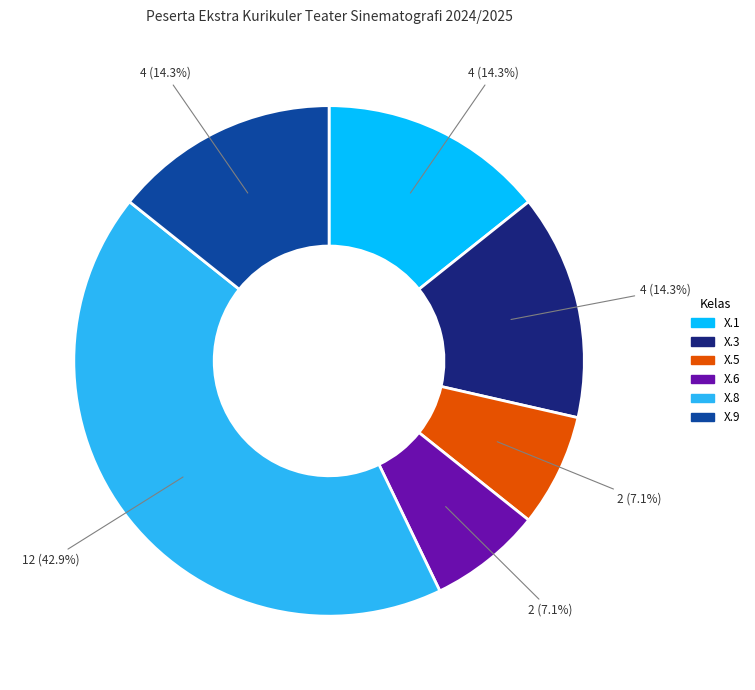

To the nearest percent, what is the difference between the largest and smallest slice percentages?

36%